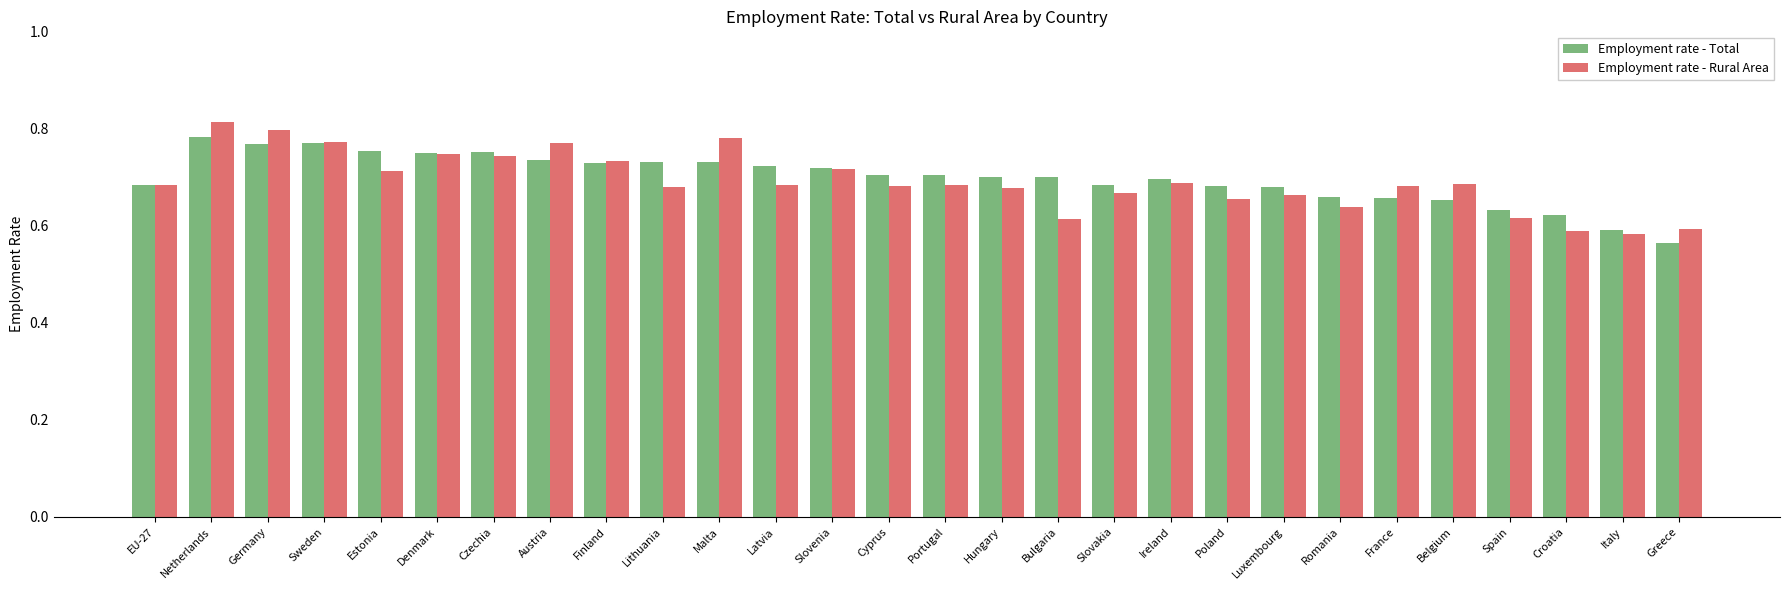

What is the label of the 3rd bar from the left?

Germany